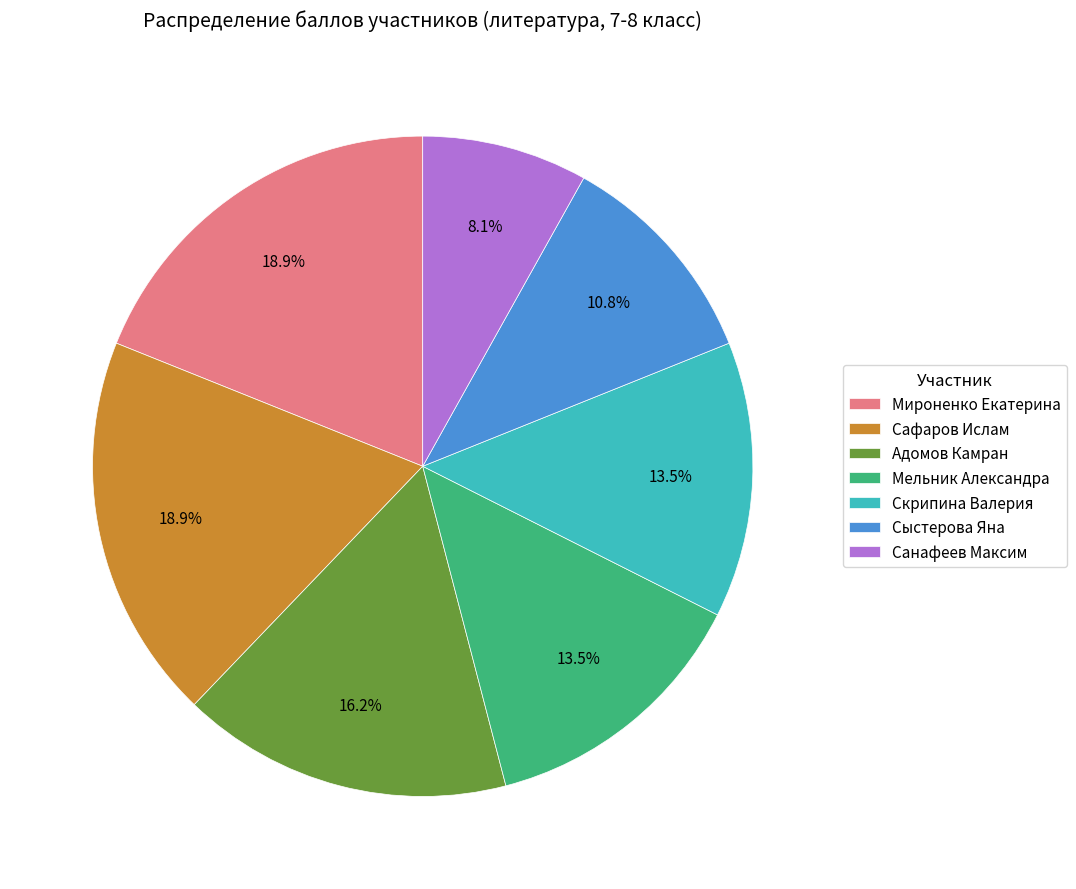

How many segments does this pie chart have?

7